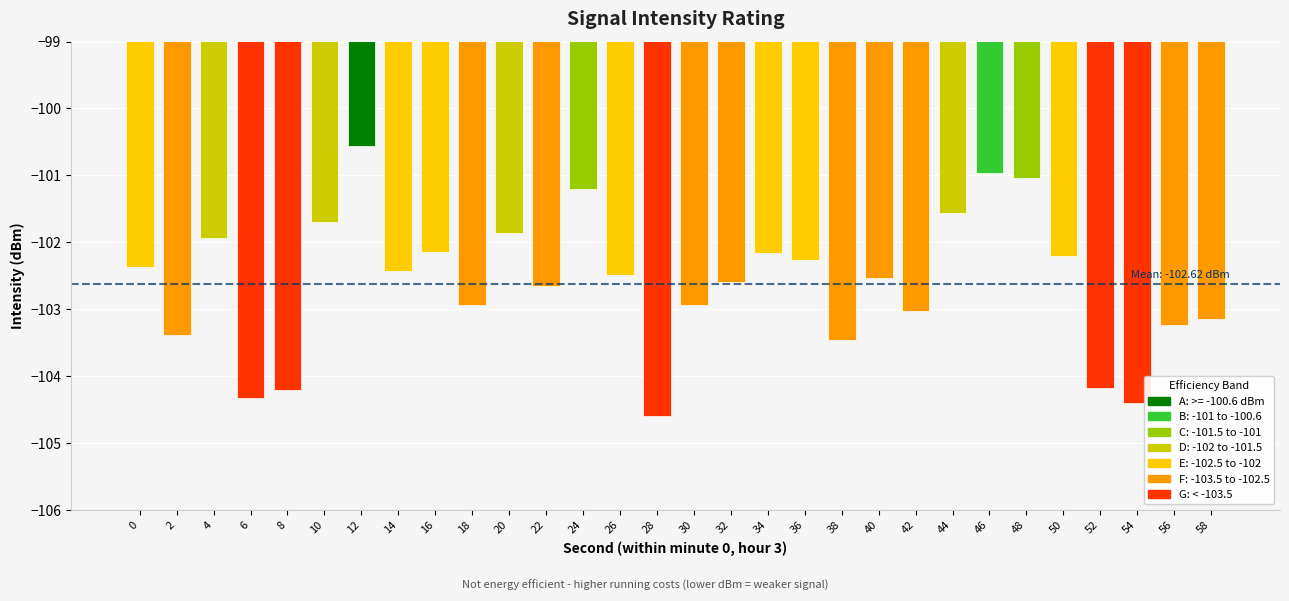

What is the value of the 4th bar from the left?

-104.3